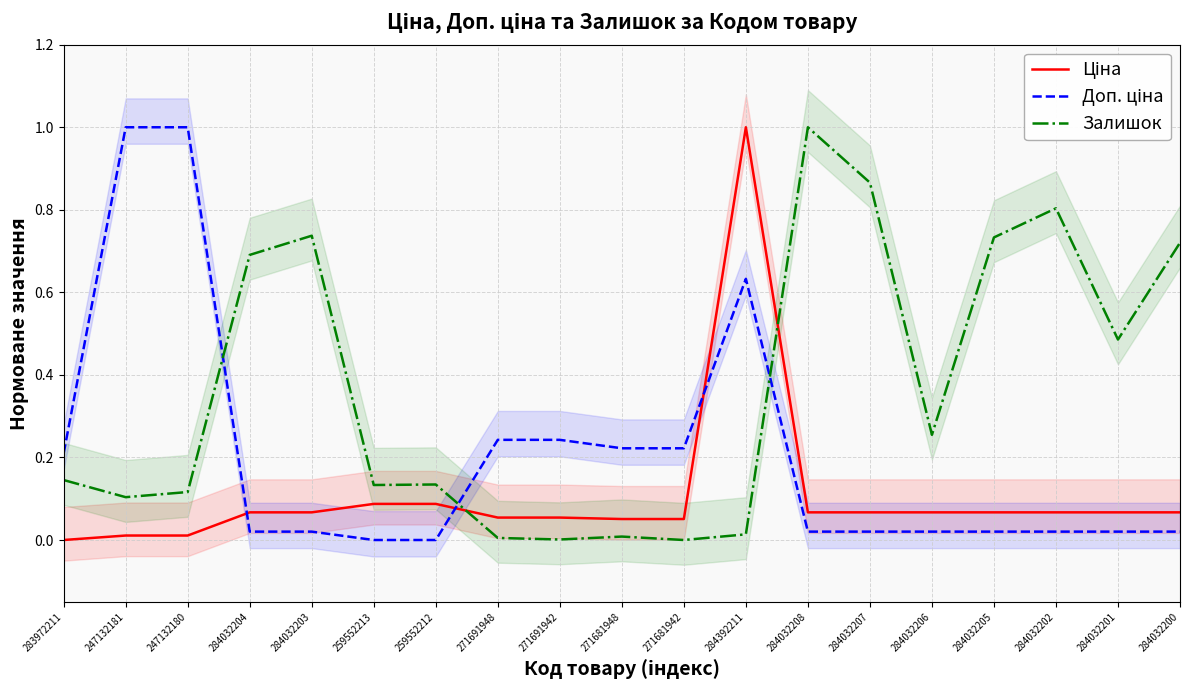

Which series ends up on top after the final intersection of Доп. ціна and Залишок?

Залишок